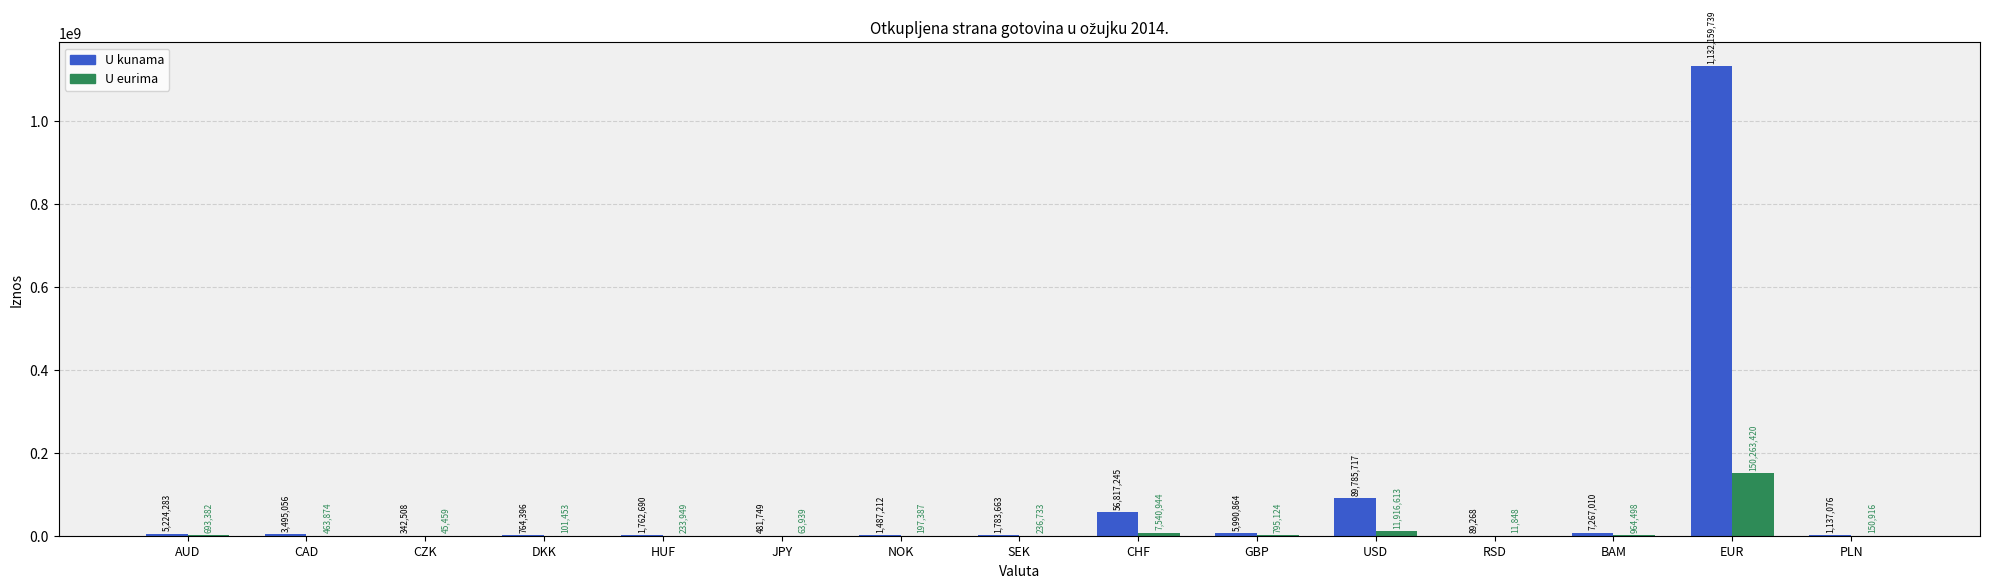

At which label is U eurima closest to 75137634?

USD